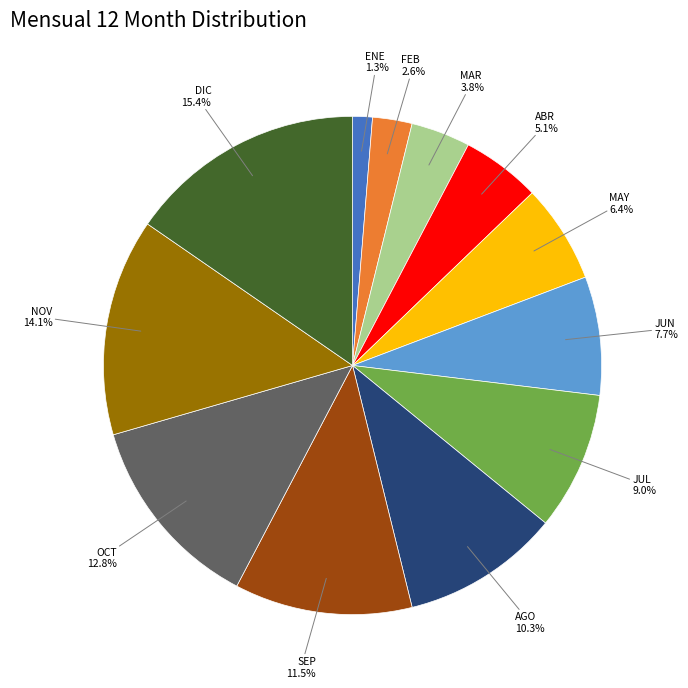

Rank the categories by value from highest to lowest.

DIC, NOV, OCT, SEP, AGO, JUL, JUN, MAY, ABR, MAR, FEB, ENE